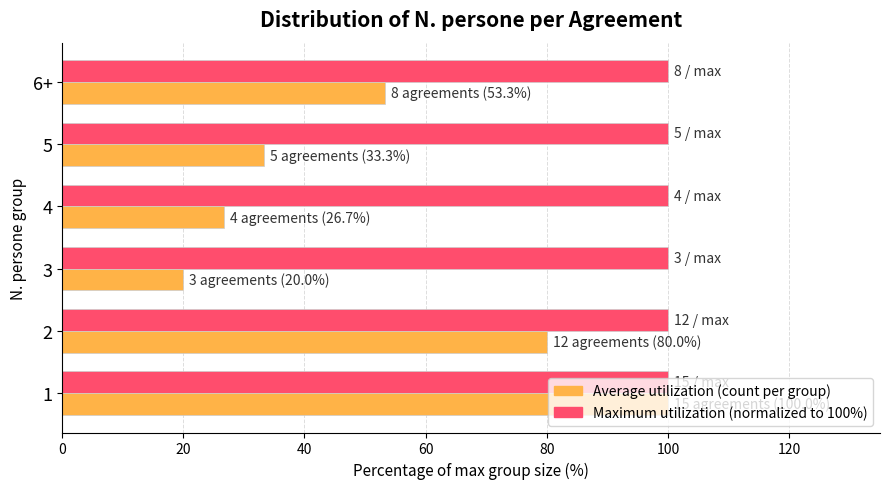

What is the total value across all series at 5?

133.3